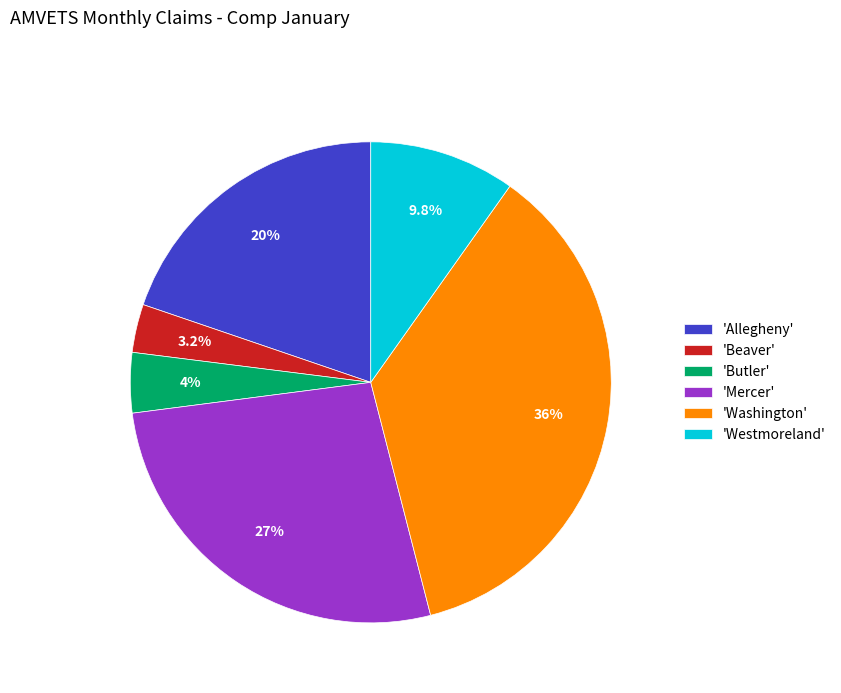

What is the smallest slice in the pie chart?

'Beaver'